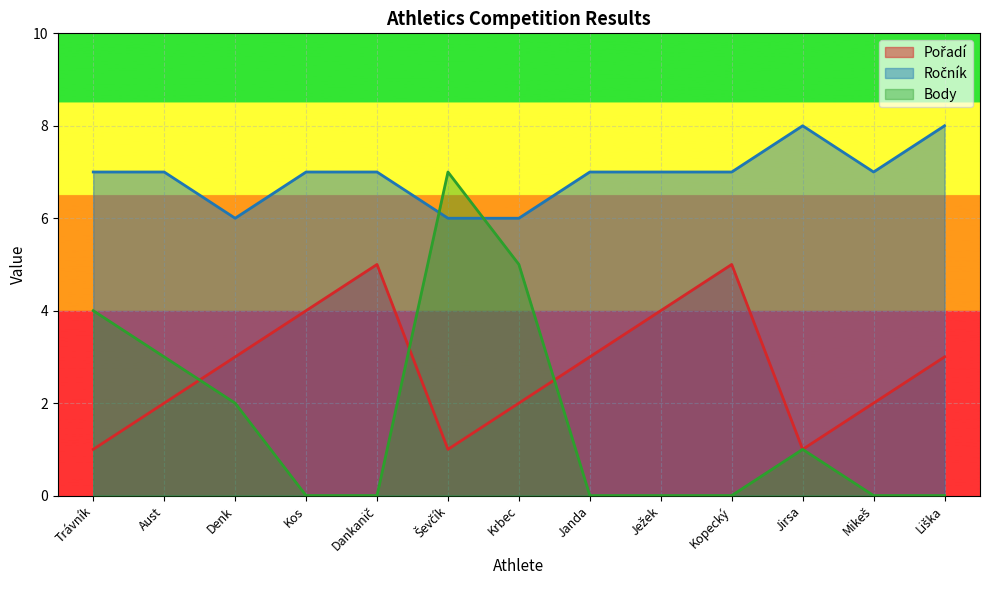

How many lines are shown in the chart?

3